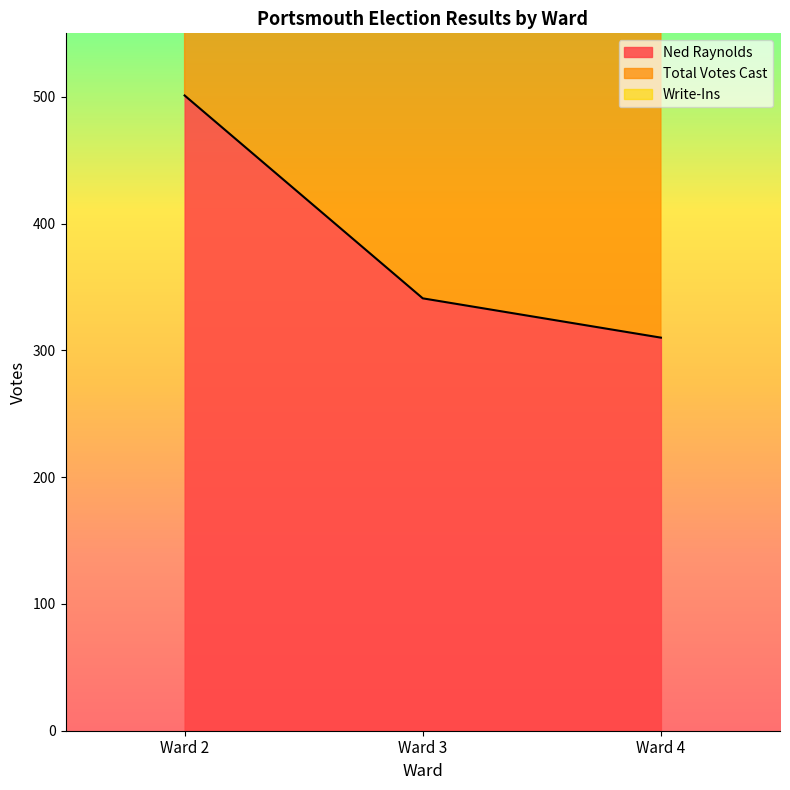

Where is Ned Raynolds nearest to the value 405?

Ward 3